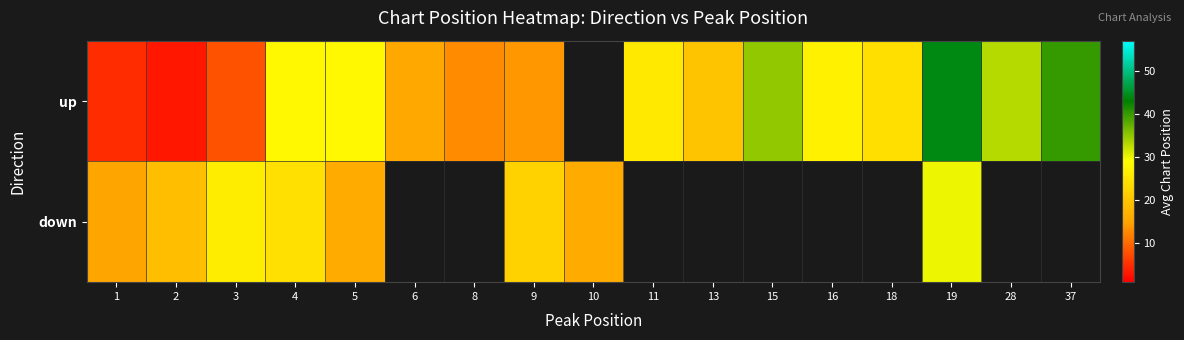

At which label does up reach its minimum?

2